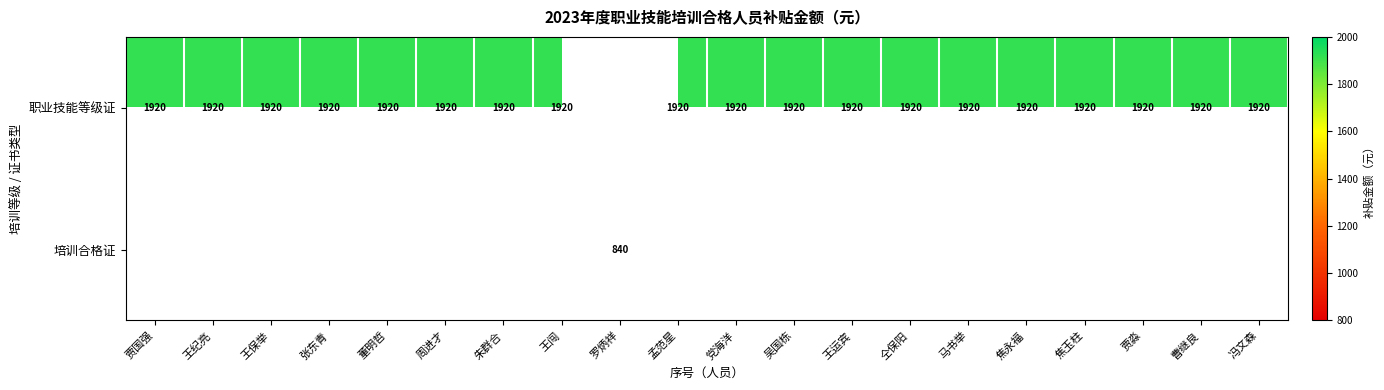

Is it true that 职业技能等级证 equals 1920 at 吴国栋?

True